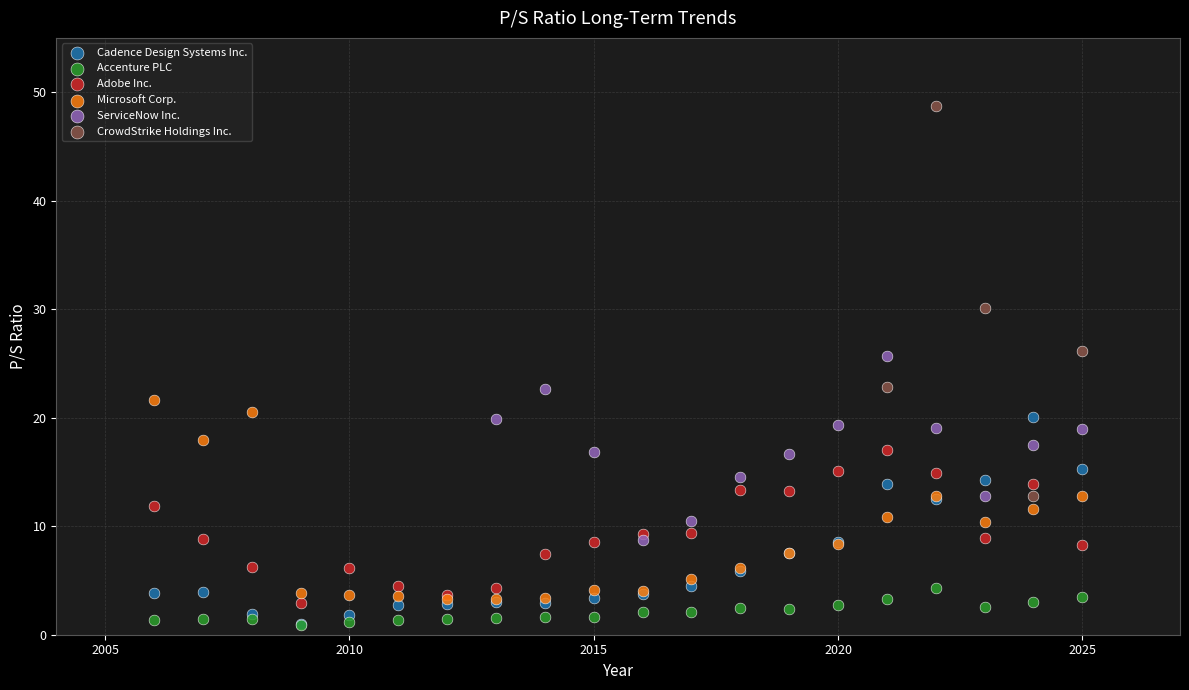

Which series has the largest Y range (max minus min)?

CrowdStrike Holdings Inc.